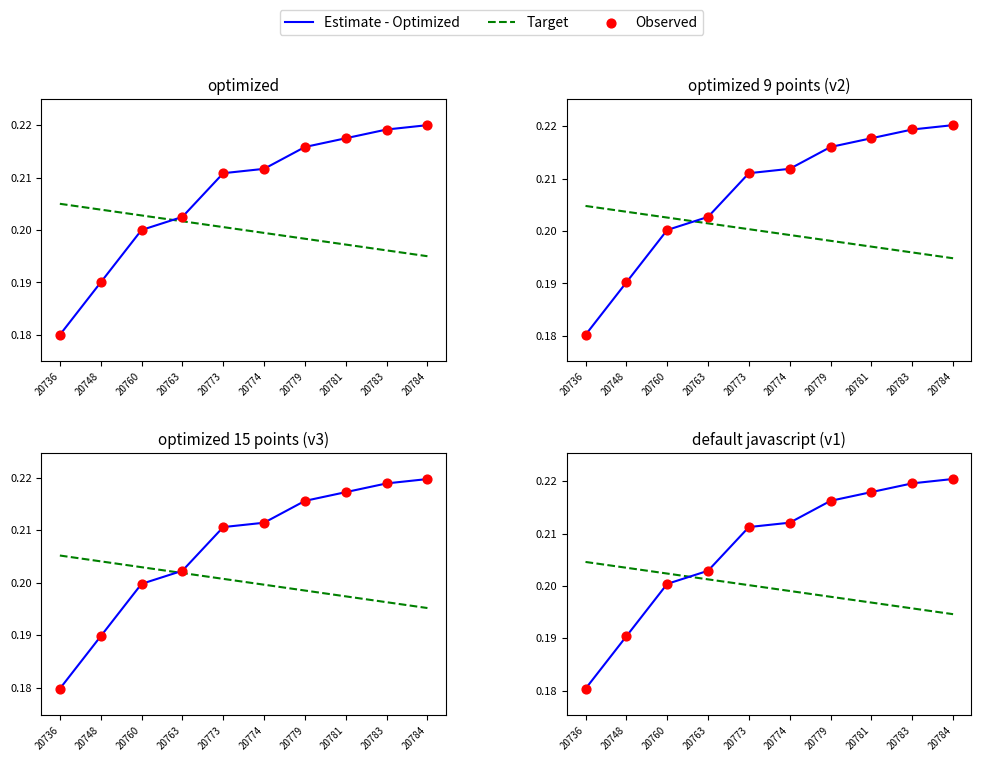

Which series has the largest total across all categories?

Estimate - Optimized